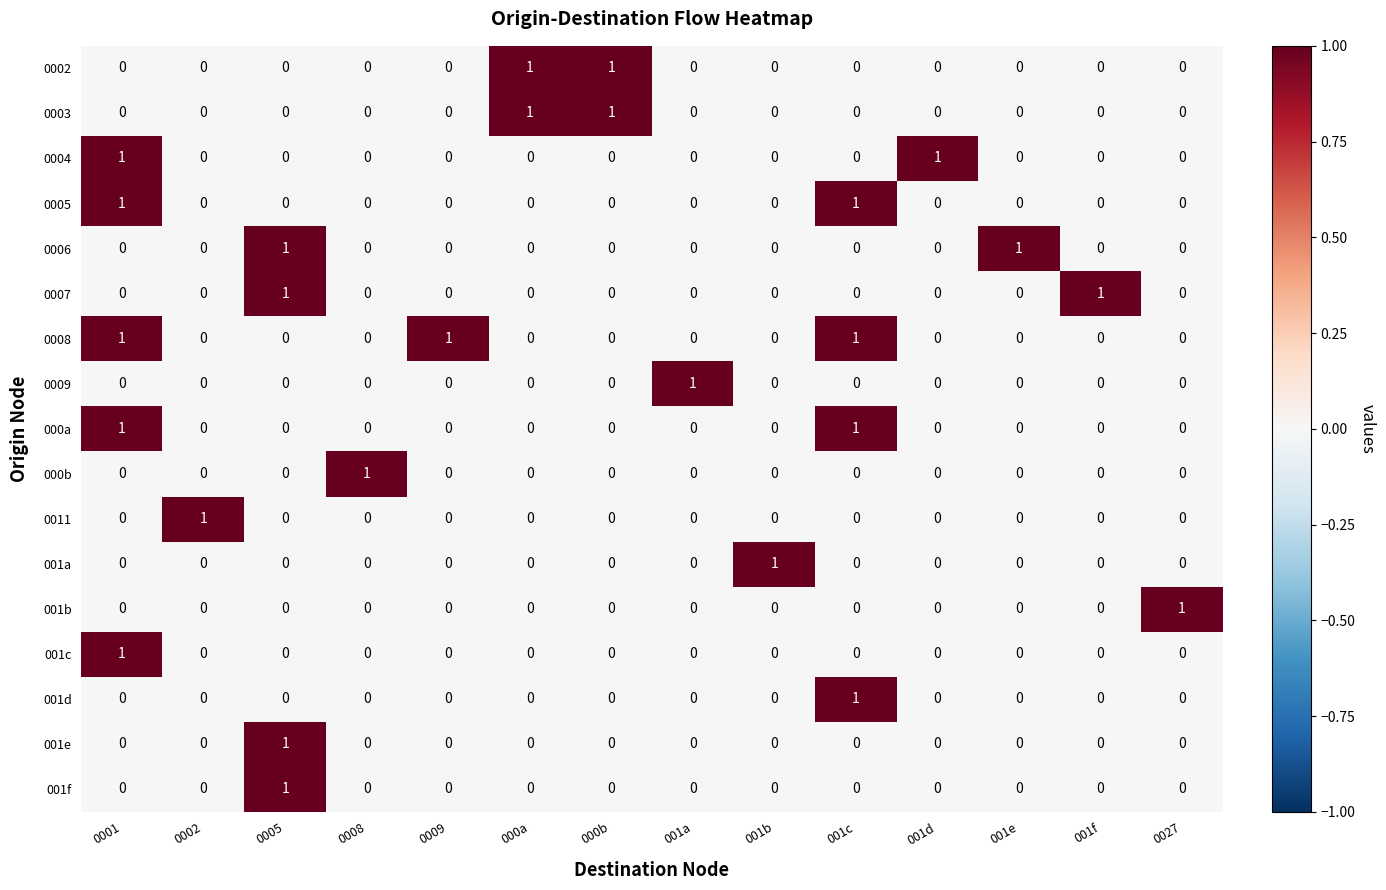

At how many categories does at least one series exceed 0?

14